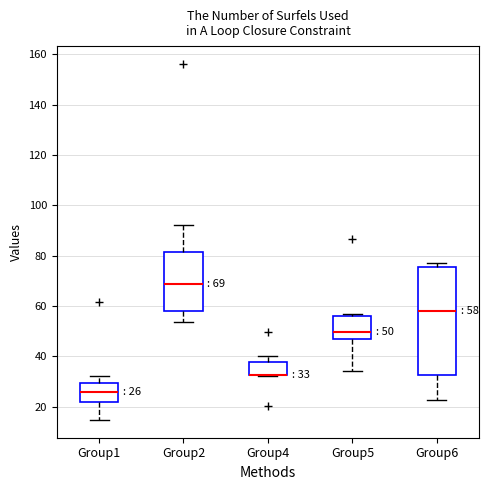

Comparing the boxes themselves (not the whiskers), which one is the tallest?

Group6